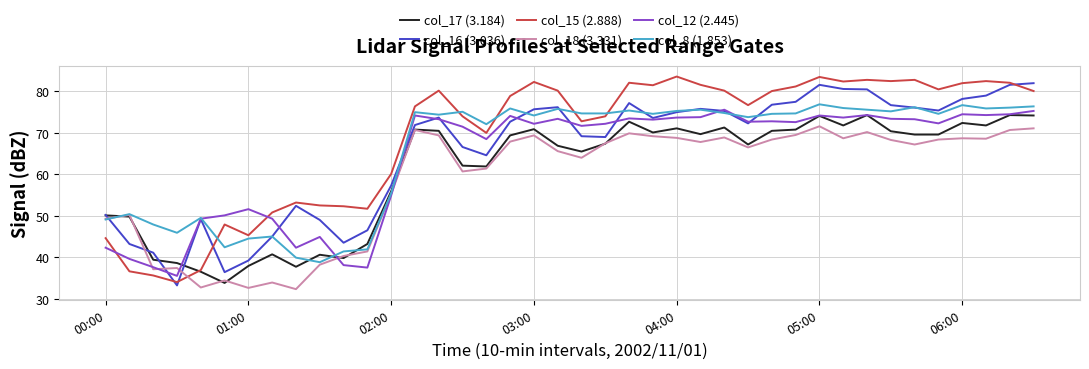

What is the difference between the maximum and minimum values in the col_17 (3.184) series?

40.5